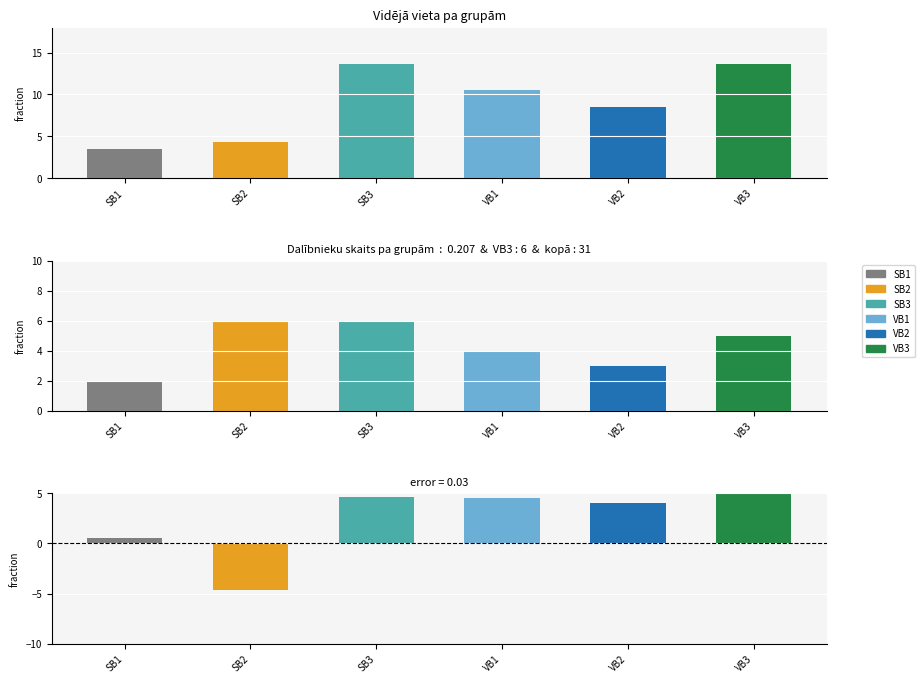

What value does the Vidējā Vieta series have at SB1?

3.5